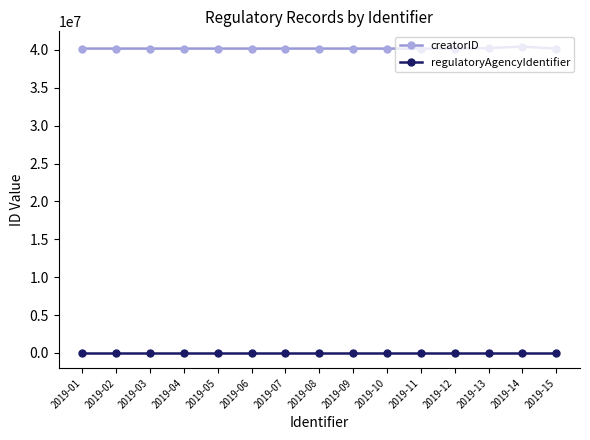

The value of creatorID at 2019-04 is 40166011. True or false?

True